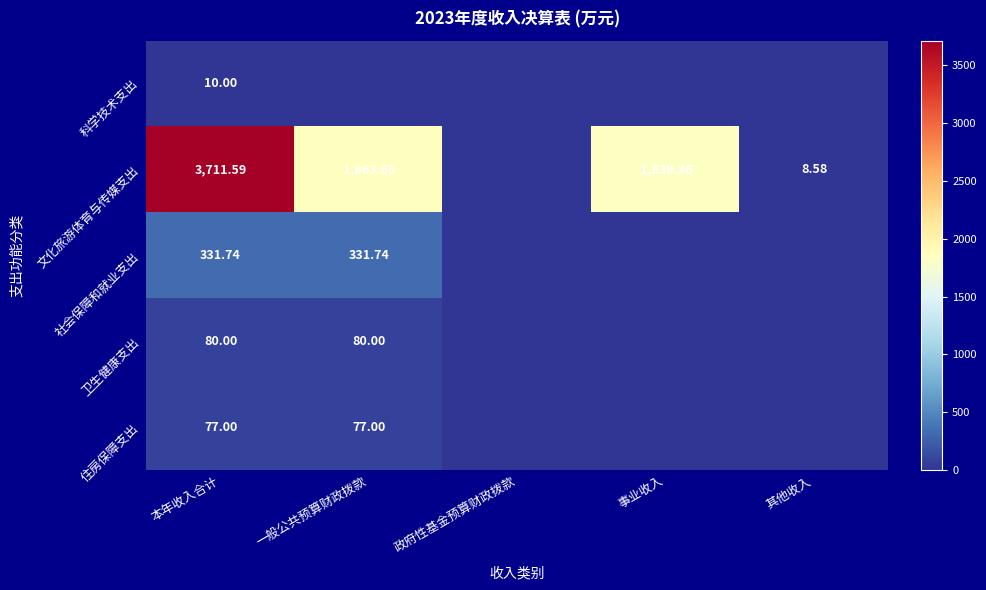

True or false: 科学技术支出 has a value of 0.0 at 事业收入.

True